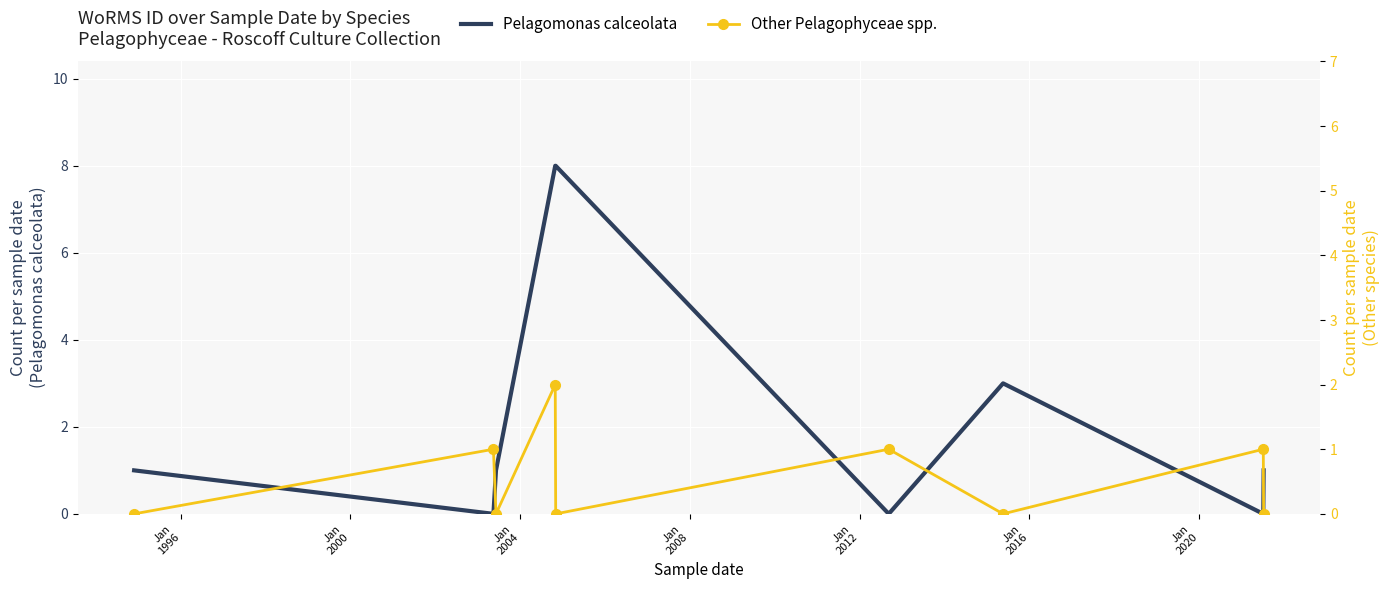

How many interior local peaks does the Other Pelagophyceae spp. series have?

4